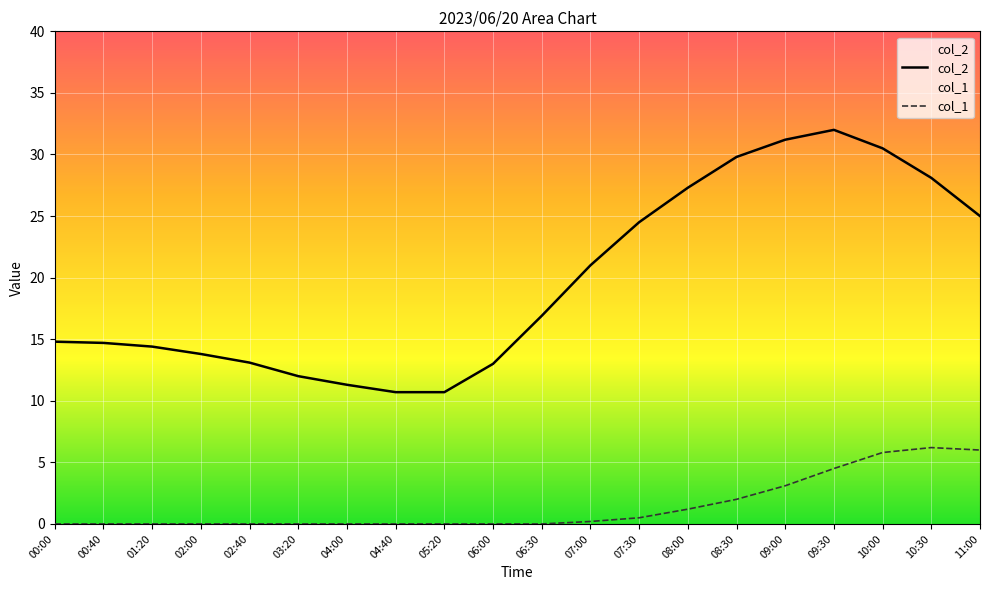

Which series has the largest total across all categories?

col_2